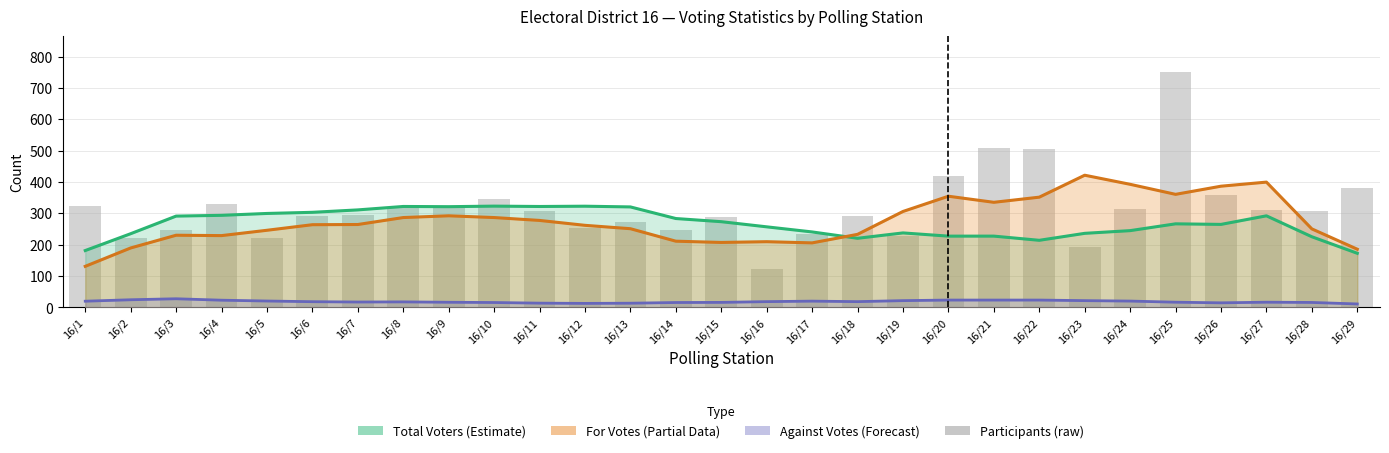

The Participants (raw) series shows 565.7 at 16/10. True or false?

False